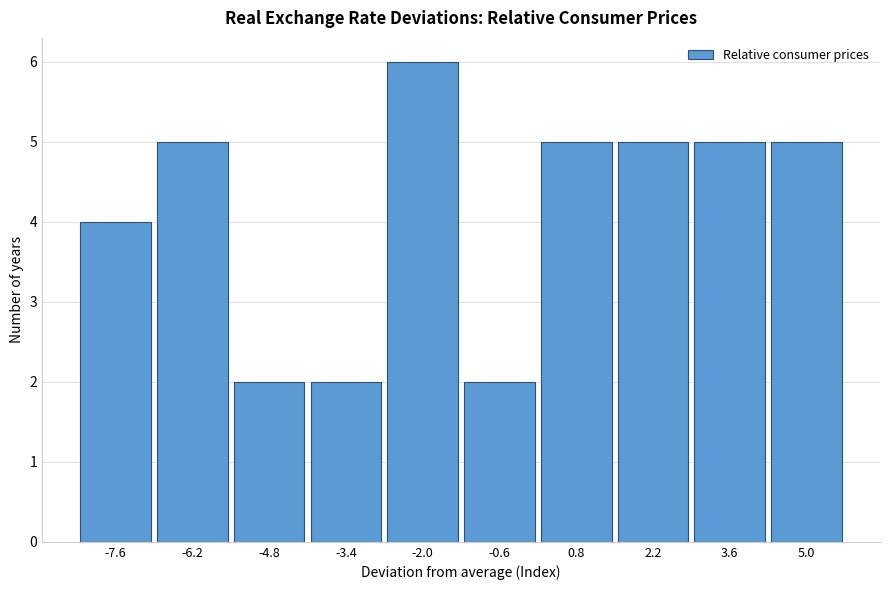

Reading left to right, transcribe all the data shown in this chart.

4	5	2	2	6	2	5	5	5	5